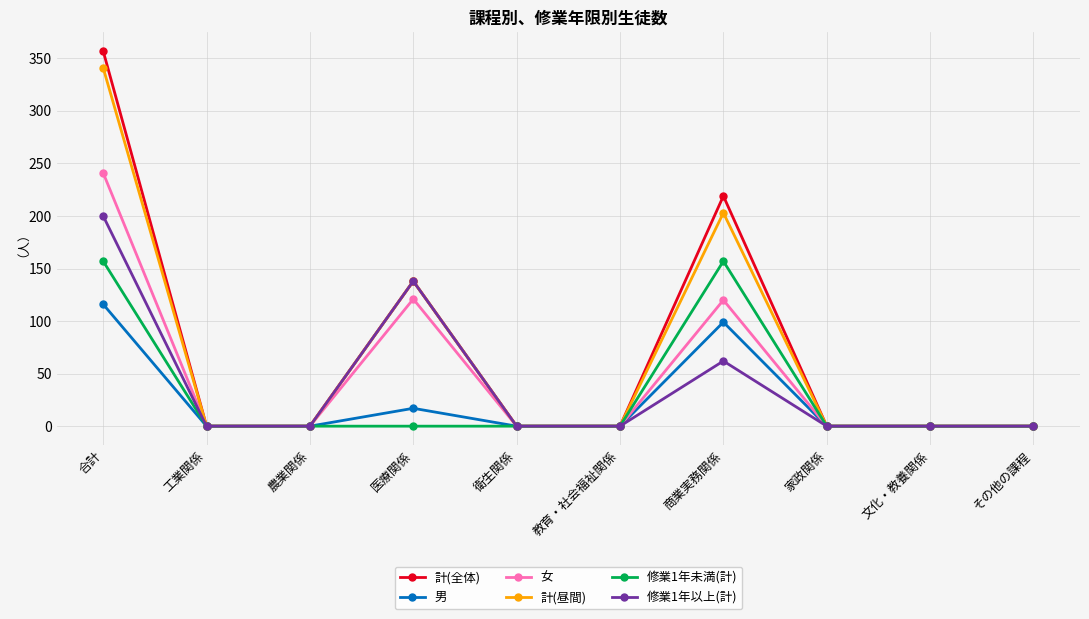

At how many categories does at least one series exceed 57?

3